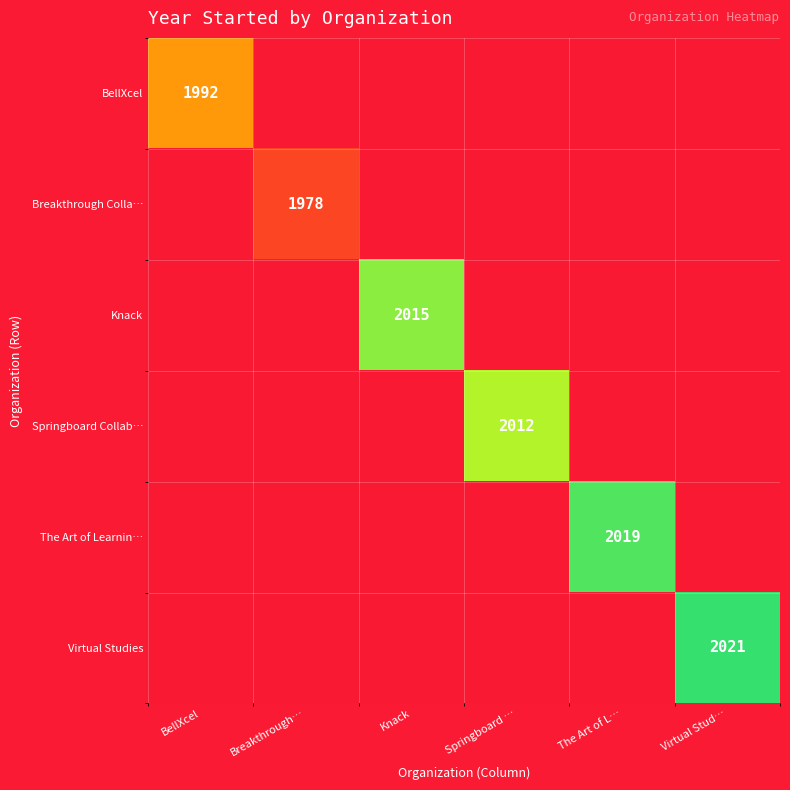

Which category has the highest value across all series?

Virtual Stud…